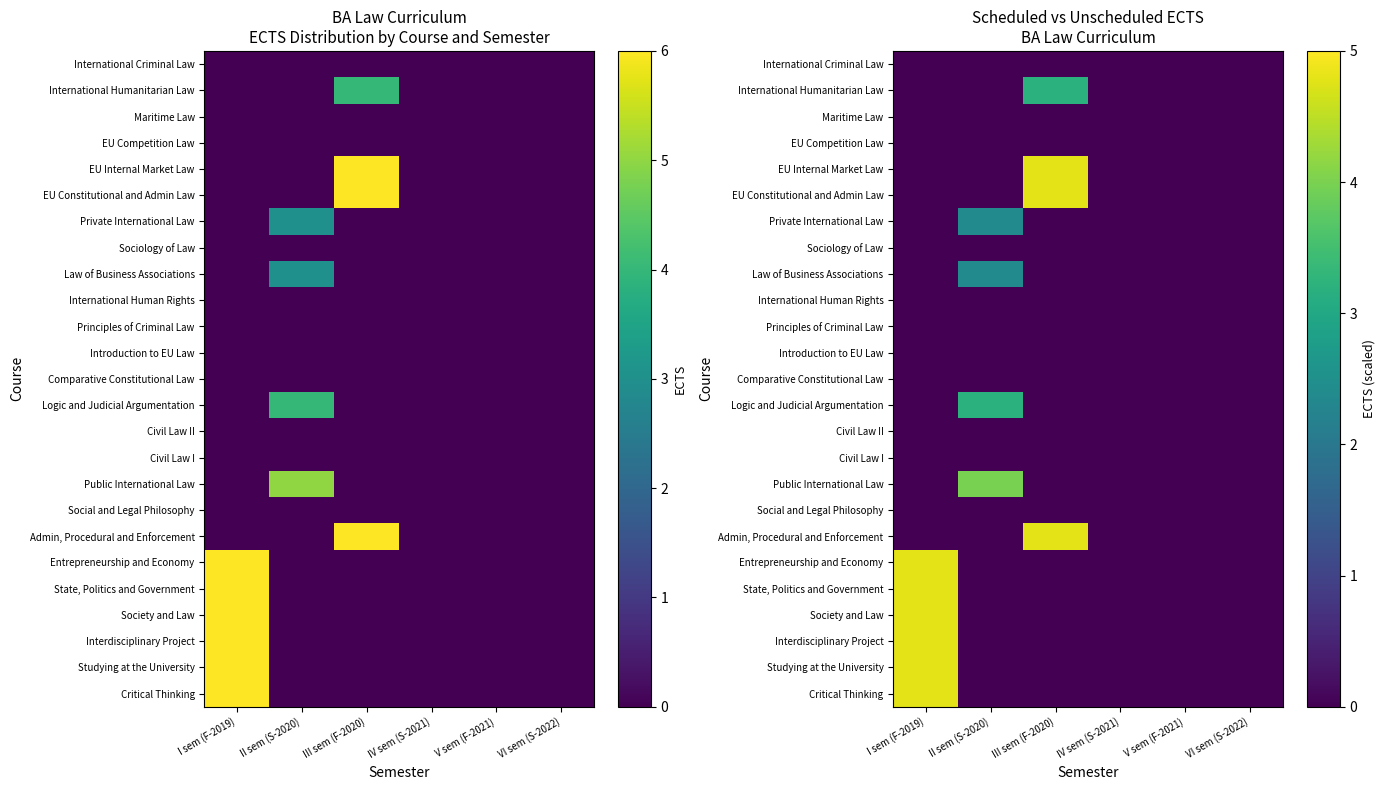

At which category does the chart reach its peak across all series?

I sem (F-2019)